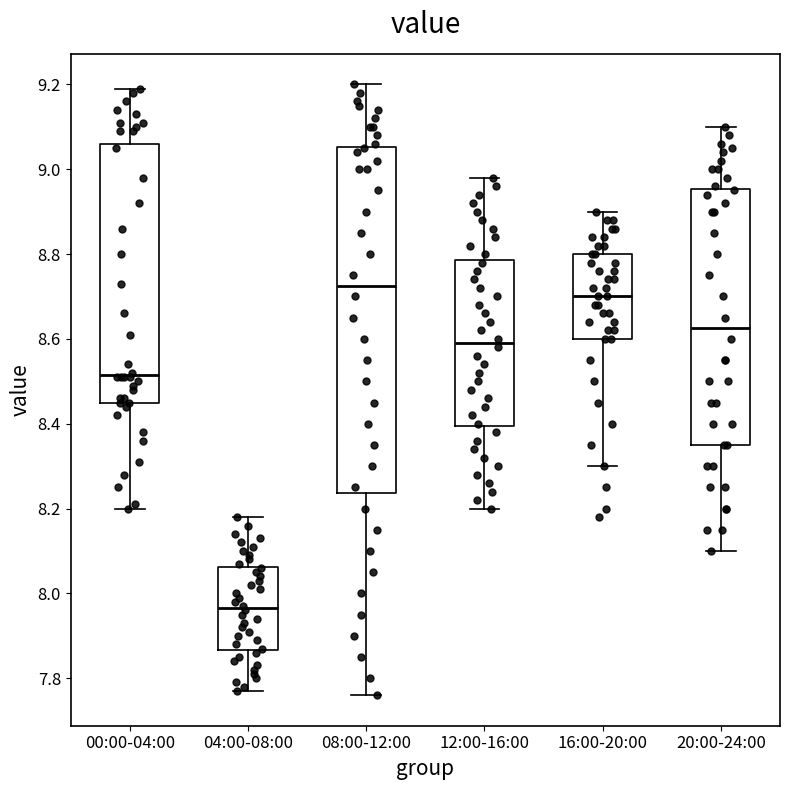

Reading left to right, transcribe this box plot: for each box, give where its median line is, the range the box spans, and where its two whiskers end, as read against the y-axis. The values are not printed on the chart, so give them approximately, as read against the axis.

00:00-04:00: median 8.52, box 8.46 to 9.06, whiskers 8.20 to 9.20
04:00-08:00: median 7.96, box 7.86 to 8.06, whiskers 7.78 to 8.18
08:00-12:00: median 8.72, box 8.24 to 9.06, whiskers 7.76 to 9.20
12:00-16:00: median 8.60, box 8.40 to 8.78, whiskers 8.20 to 8.98
16:00-20:00: median 8.70, box 8.60 to 8.80, whiskers 8.30 to 8.90
20:00-24:00: median 8.62, box 8.36 to 8.96, whiskers 8.10 to 9.10